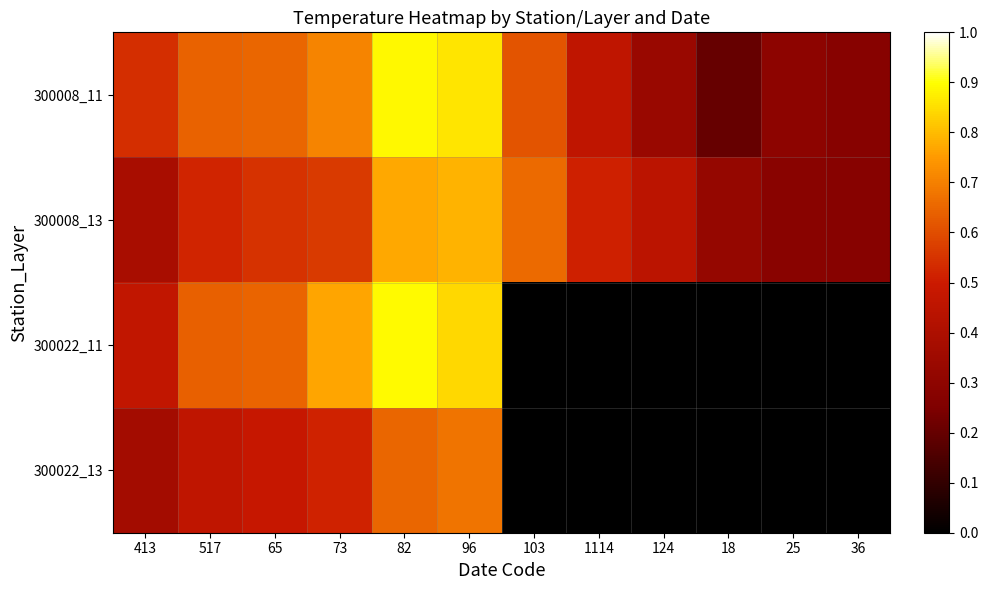

At 73, list the series in order from smallest to largest.

300022_13, 300008_13, 300008_11, 300022_11